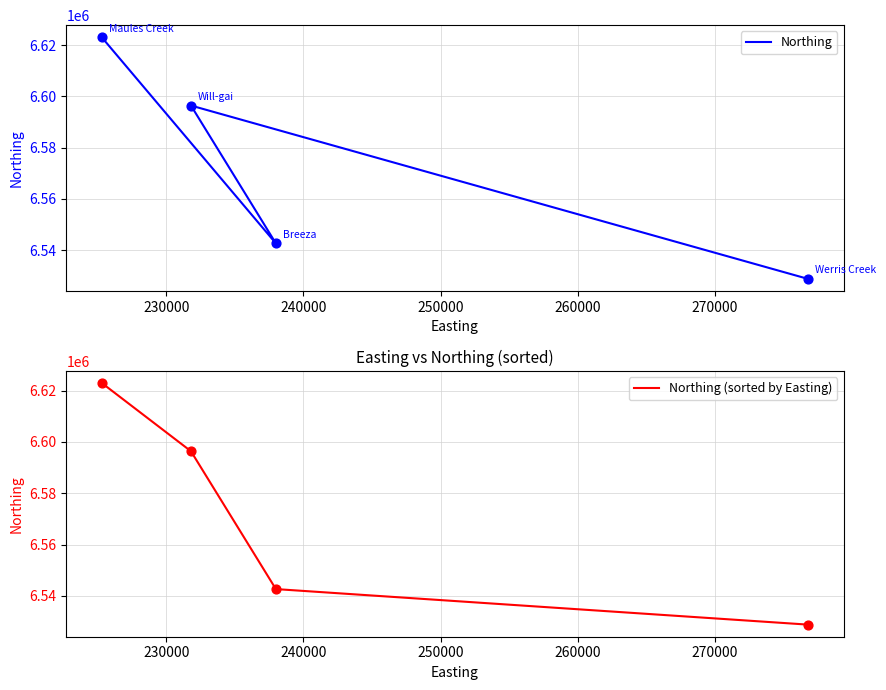

What is the total value across all series at 240000?

13138998